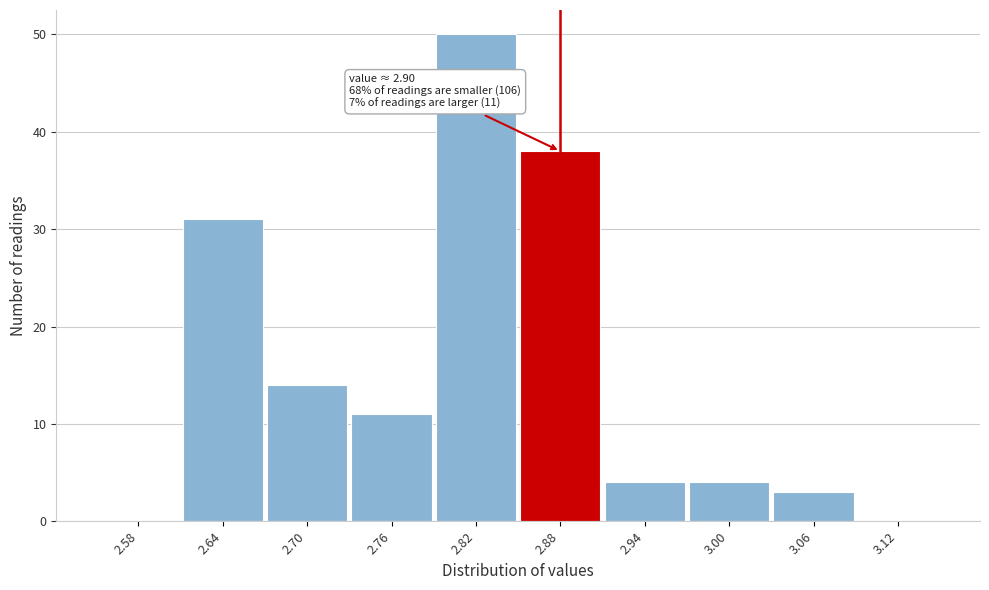

Which range on the x-axis has the tallest bar?

2.79 to 2.85